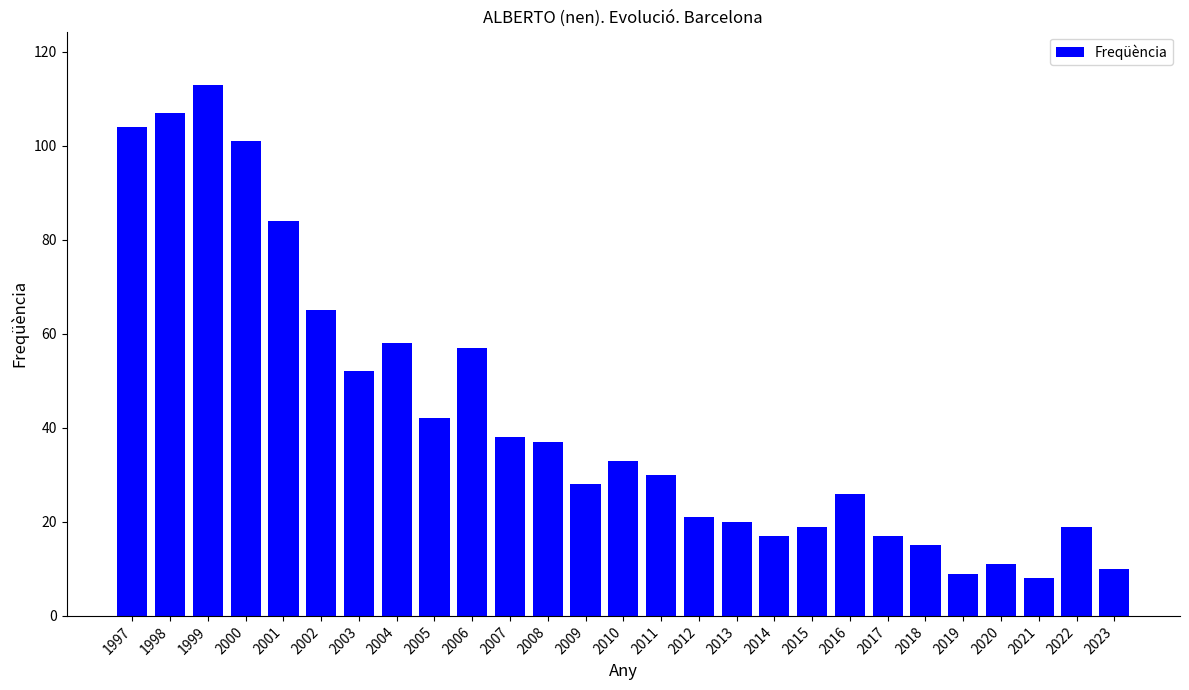

What is the sum of the values at 2005 and 1999?

155